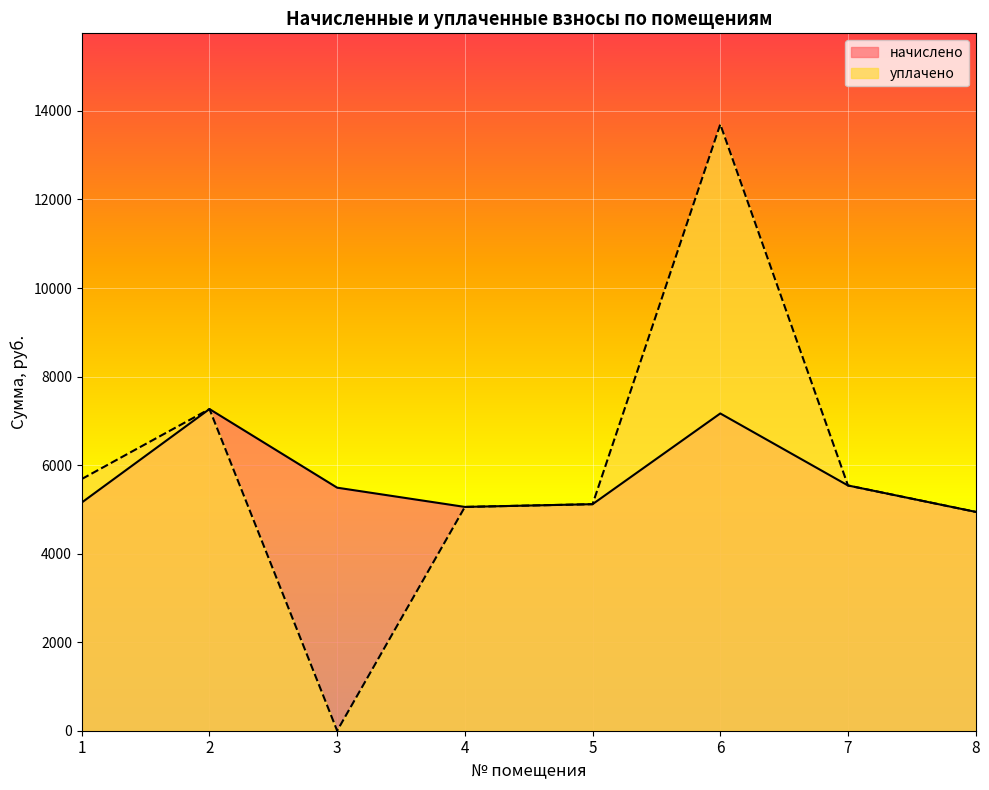

What is the total value across all series at 4?

10109.9